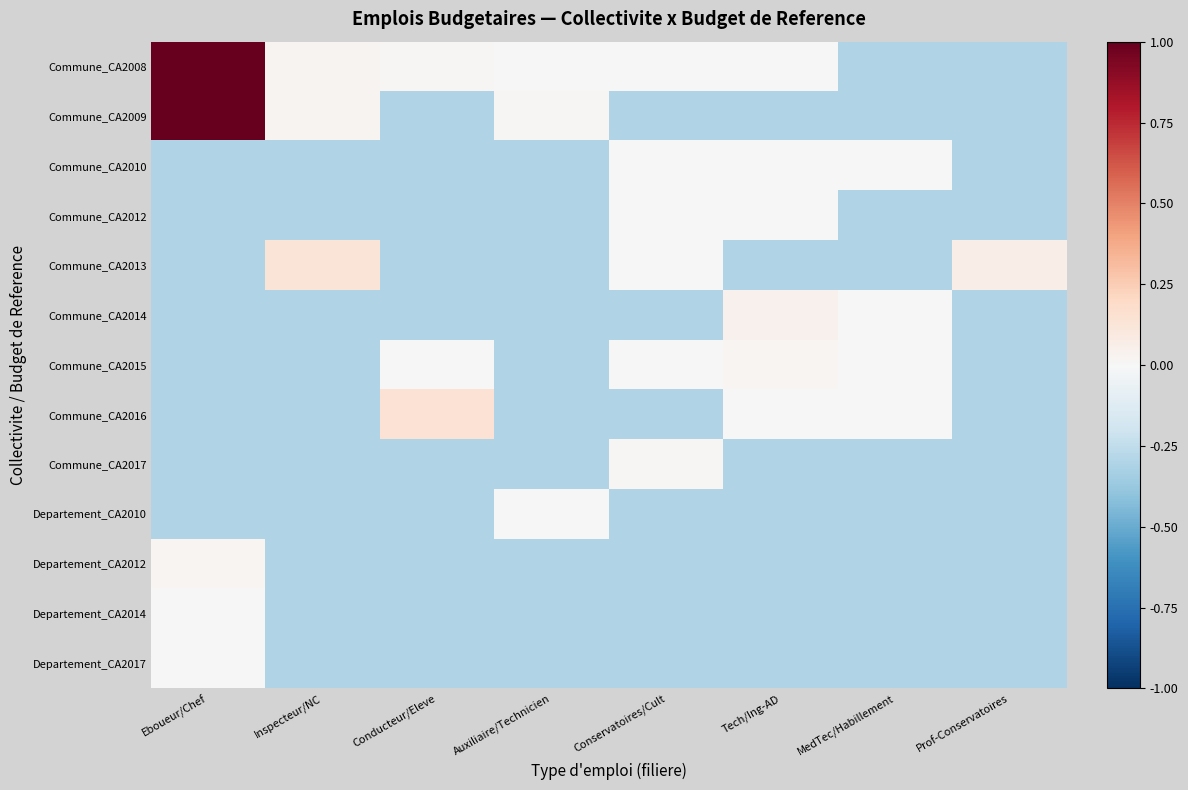

Rank the series by their maximum value, from lowest to highest.

Departement_CA2017, Departement_CA2010, Departement_CA2014, Commune_CA2012, Commune_CA2010, Commune_CA2017, Commune_CA2015, Departement_CA2012, Commune_CA2014, Commune_CA2013, Commune_CA2016, Commune_CA2009, Commune_CA2008